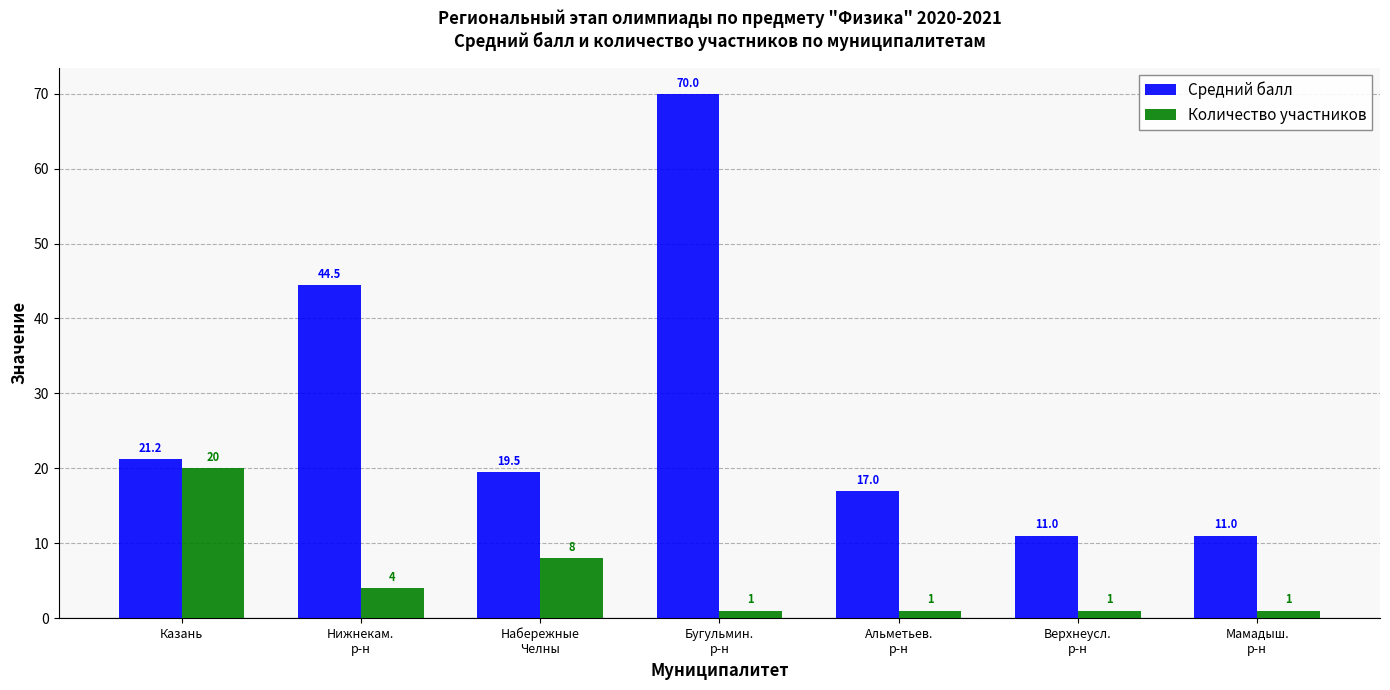

At which category is the sum across all series the highest?

Бугульмин.
р-н